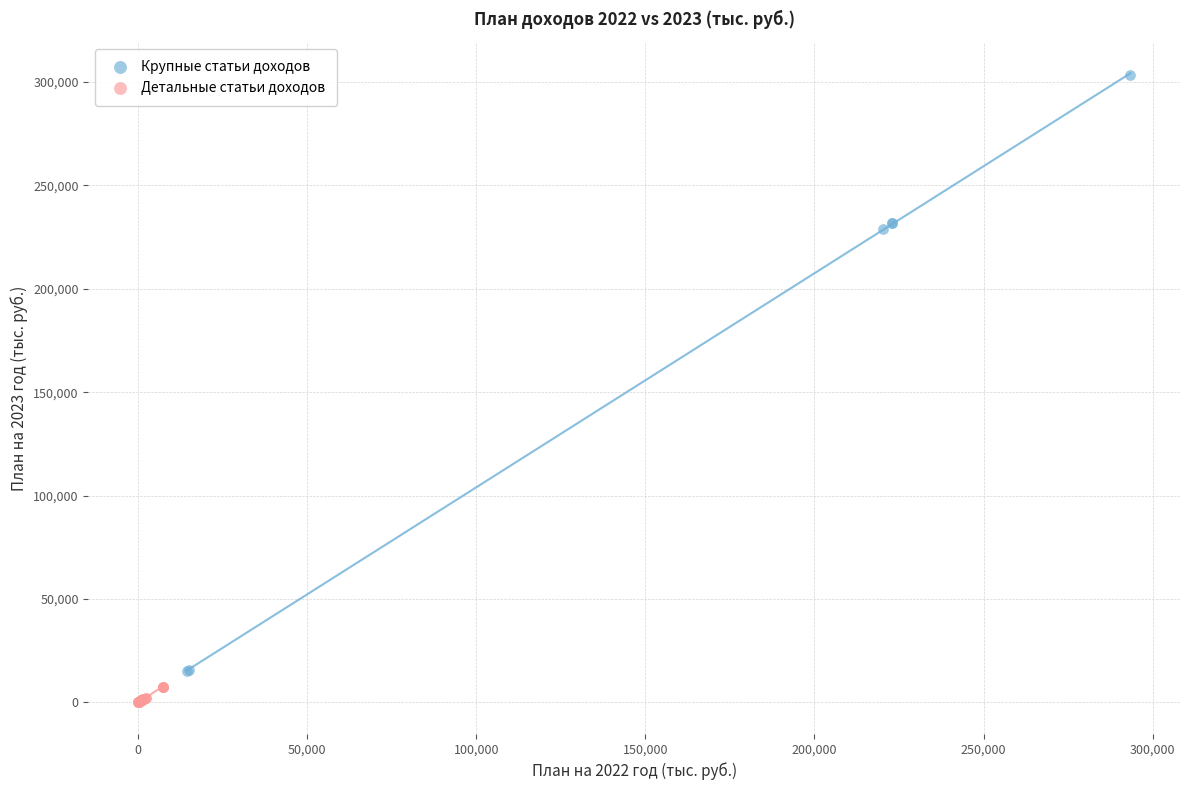

What are all the series names shown in the legend?

Крупные статьи доходов, Детальные статьи доходов